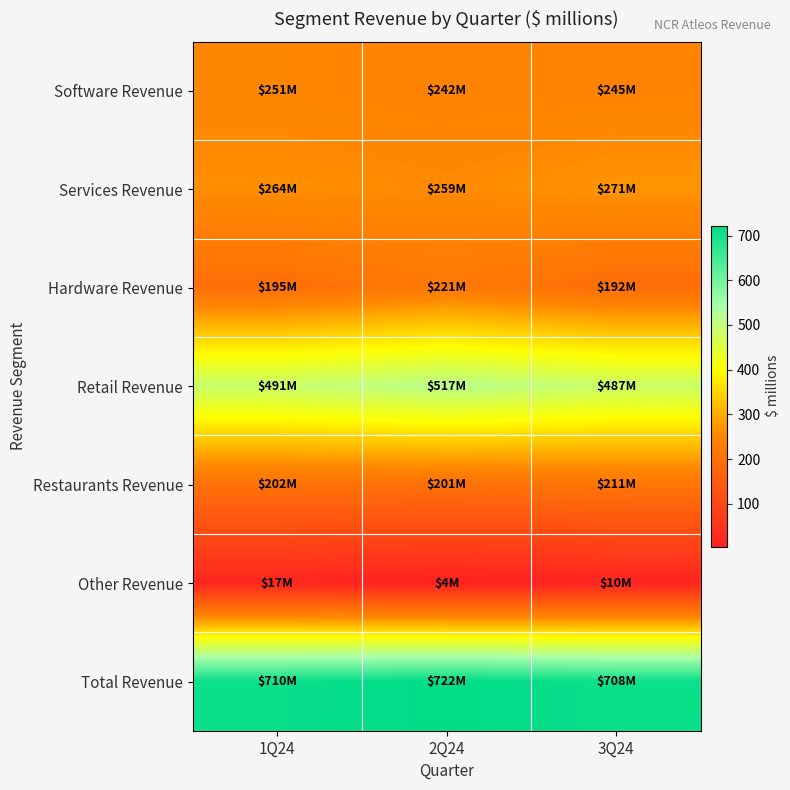

Between 1Q24 and 3Q24, which series saw the biggest shift?

Restaurants Revenue